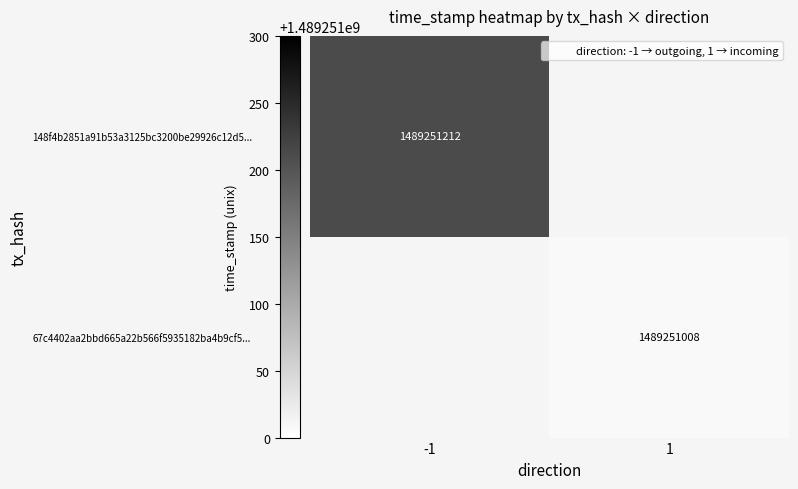

Rank the series at direction from highest to lowest value.

67c4402aa2bbd665a22b566f5935182ba4b9cf5..., 148f4b2851a91b53a3125bc3200be29926c12d5...